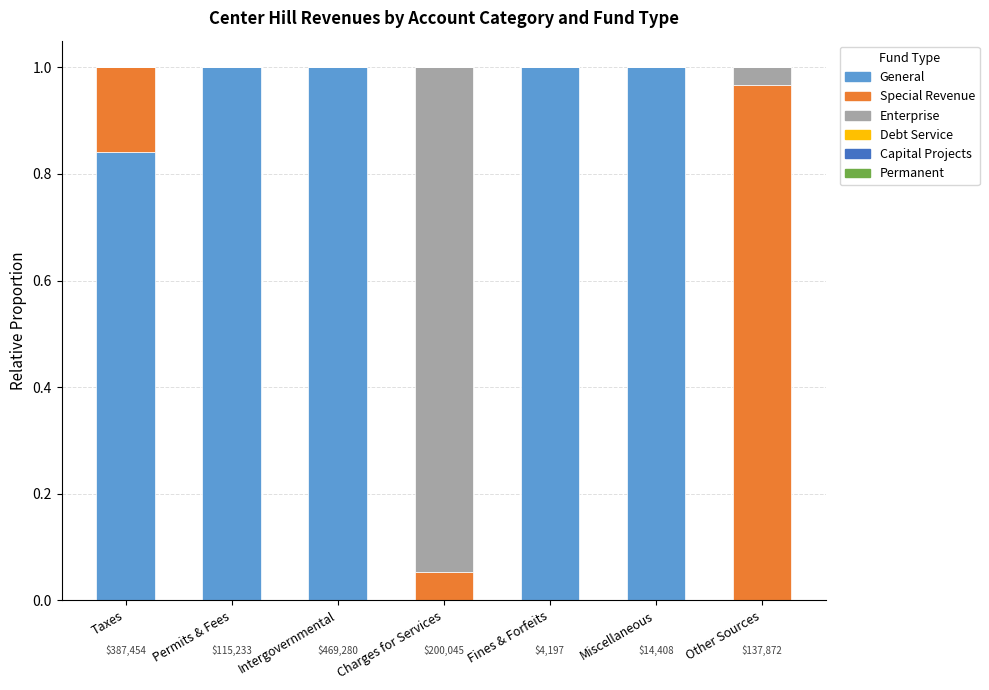

What is the sum of all General values?

4.8